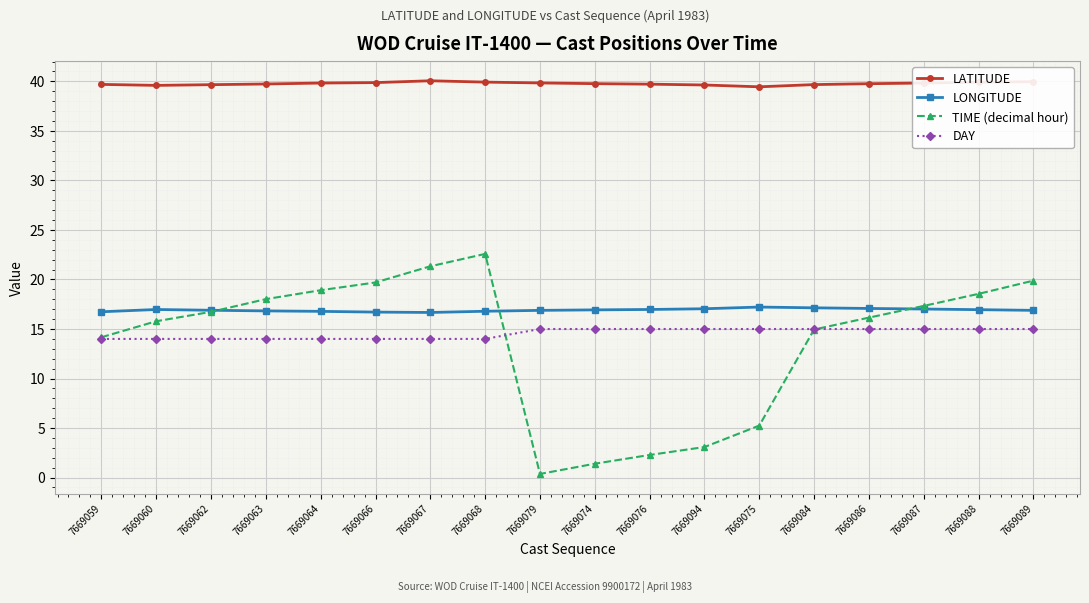

True or false: DAY has a value of 15.0 at 7669084.

True